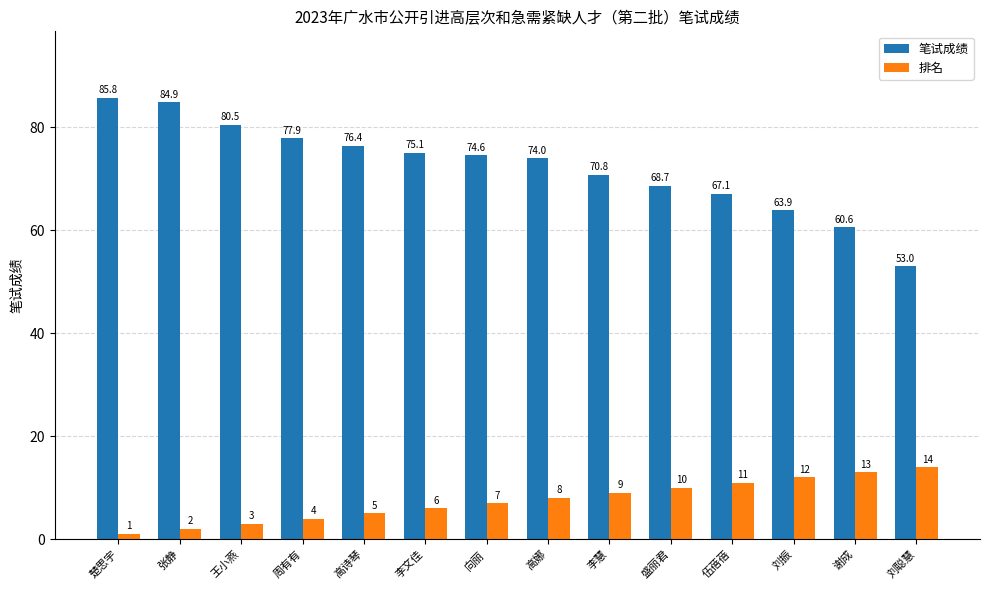

Is the value of 笔试成绩 at 李文佳 greater than the value of 排名 at 向丽?

Yes